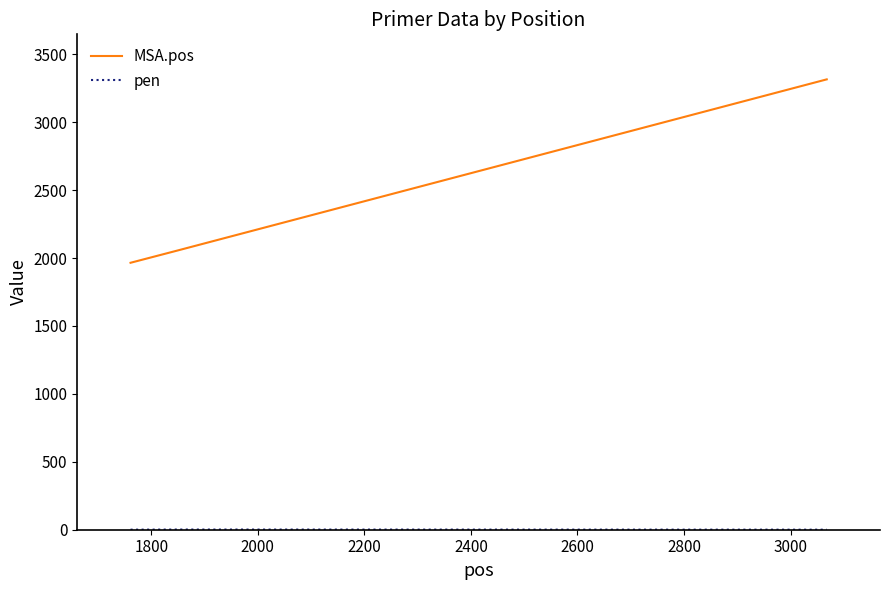

Is this an area chart (filled region under the line)?

No